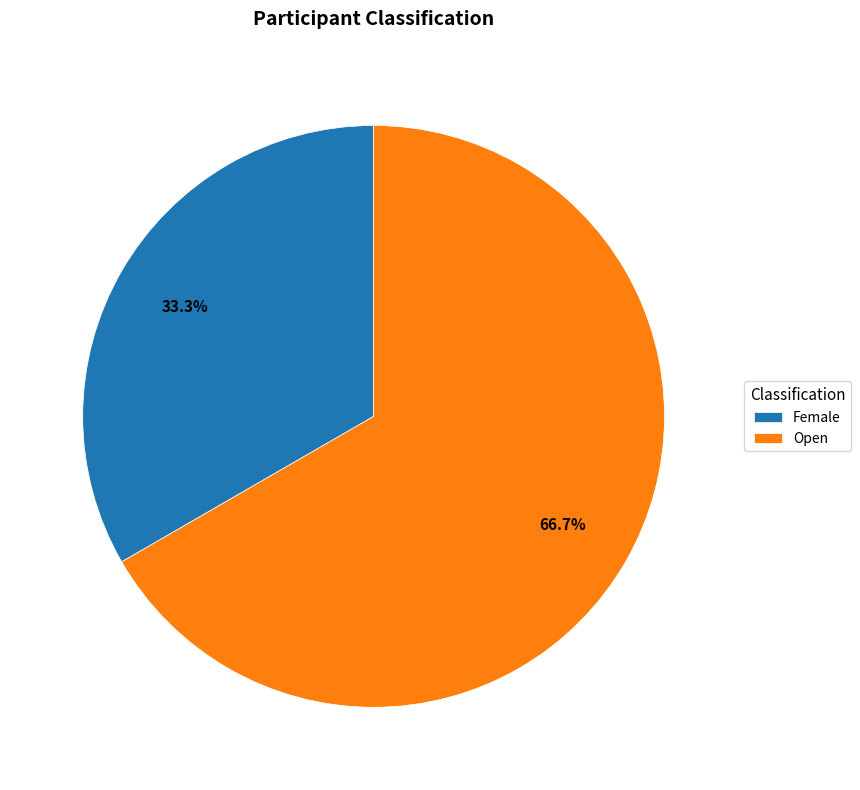

How many segments does this pie chart have?

2